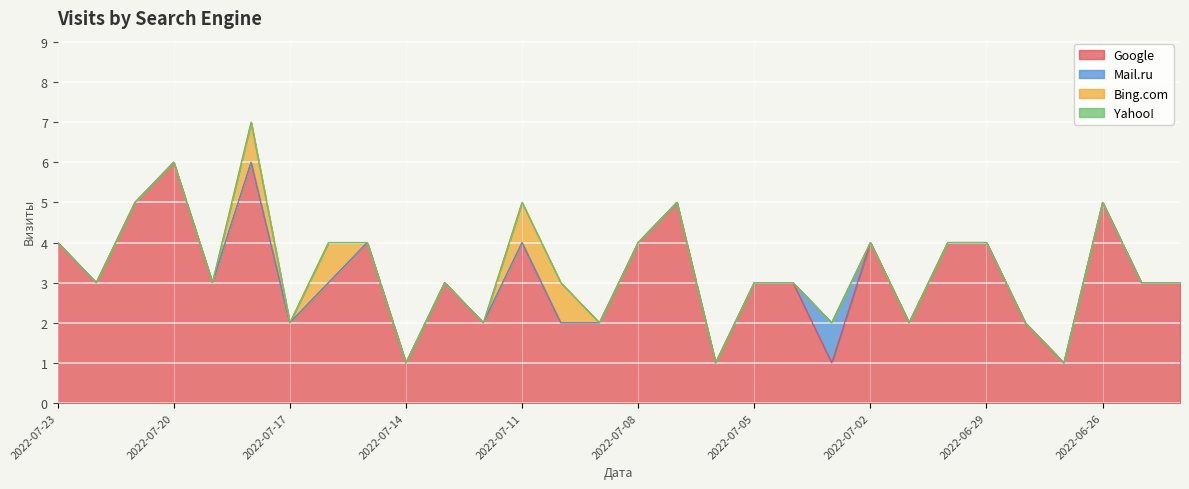

Does the chart display data point markers on the line(s)?

No